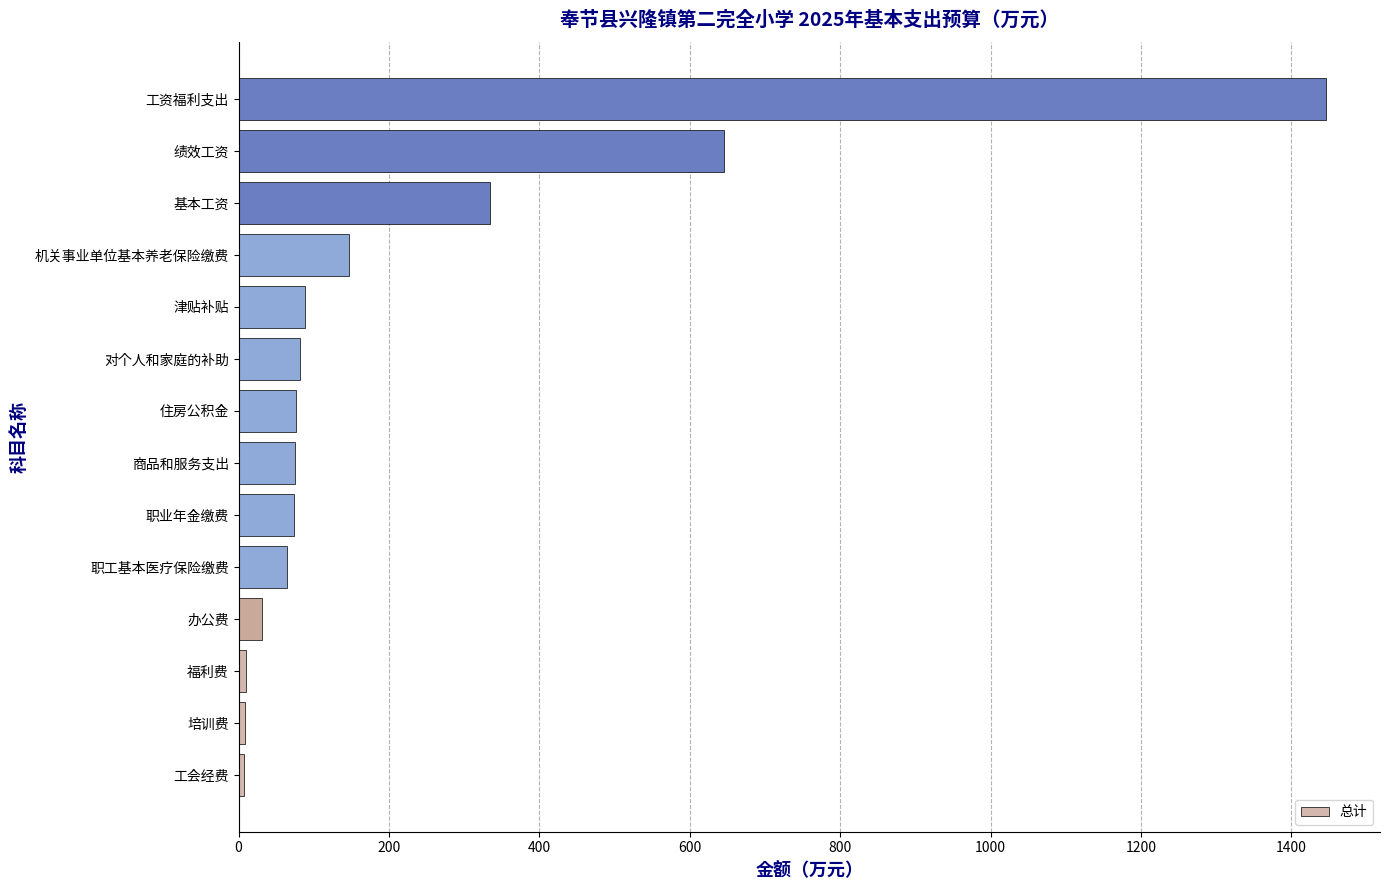

What is the average value?

220.5